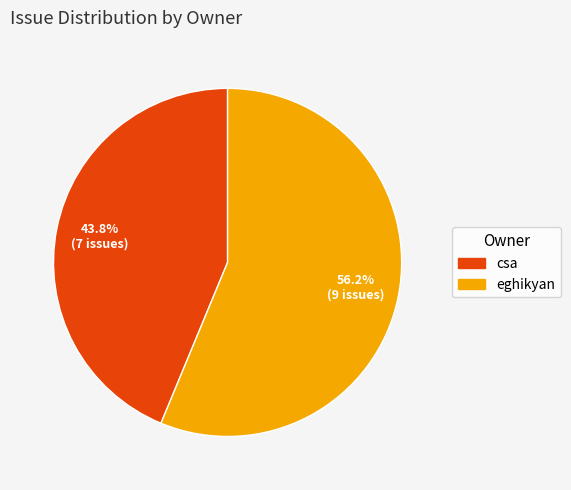

Combined, what portion of the pie is eghikyan and csa?

100.0%